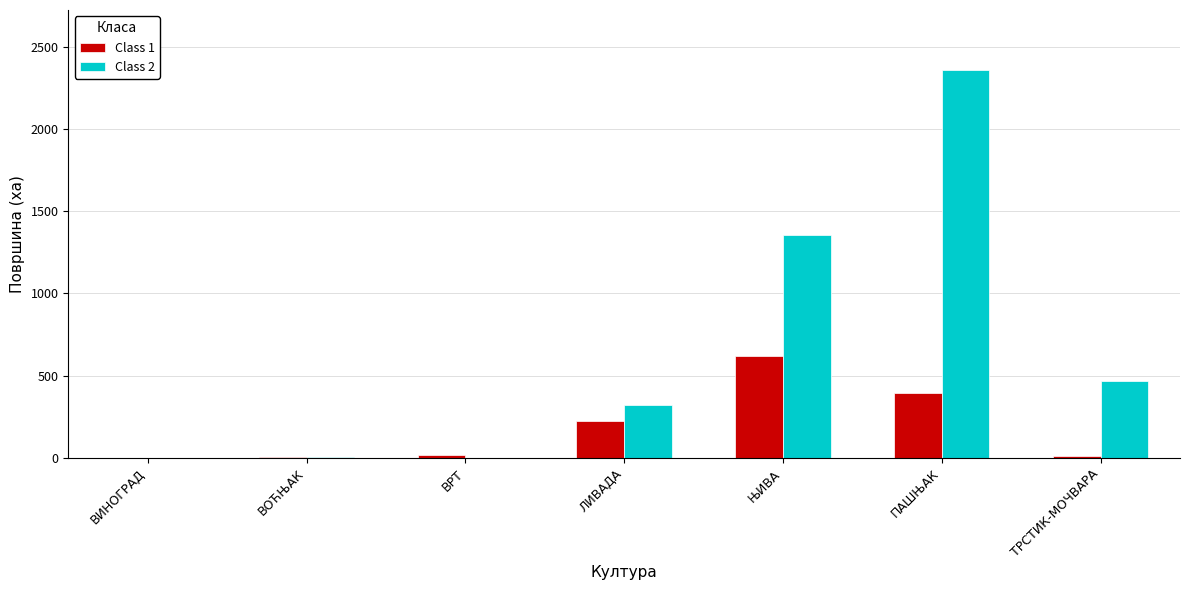

How many series are shown in this chart?

2